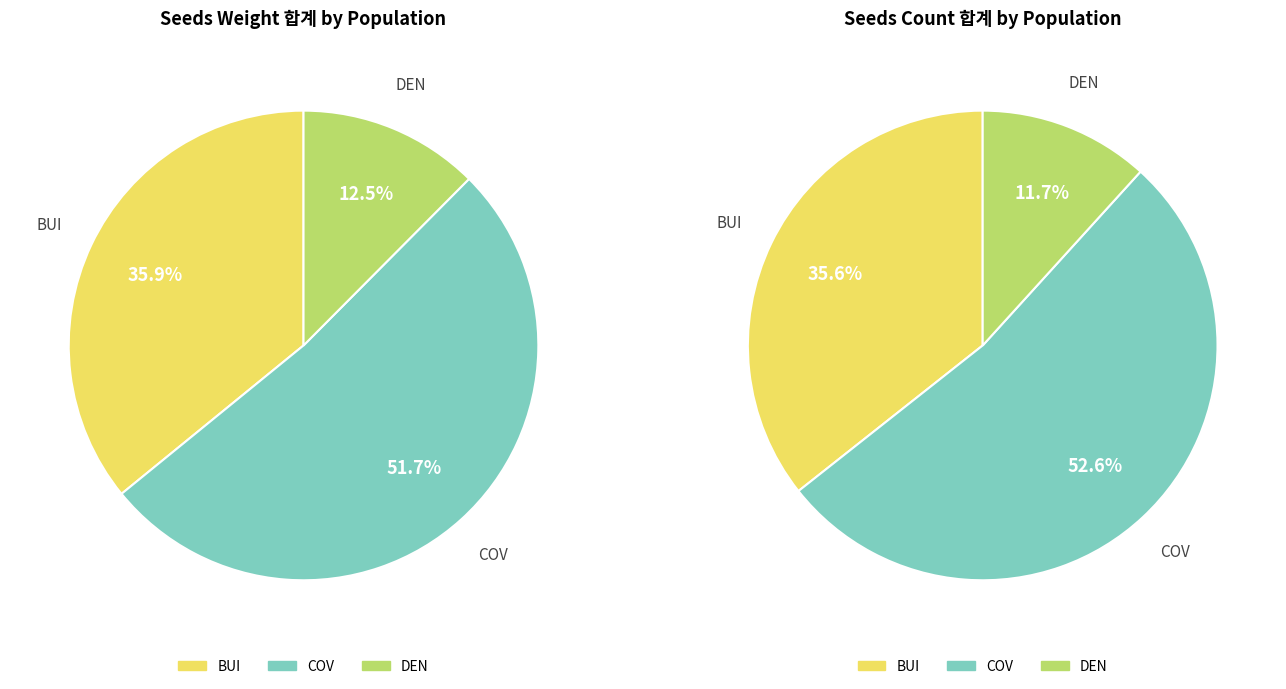

Which category accounts for the majority?

COV